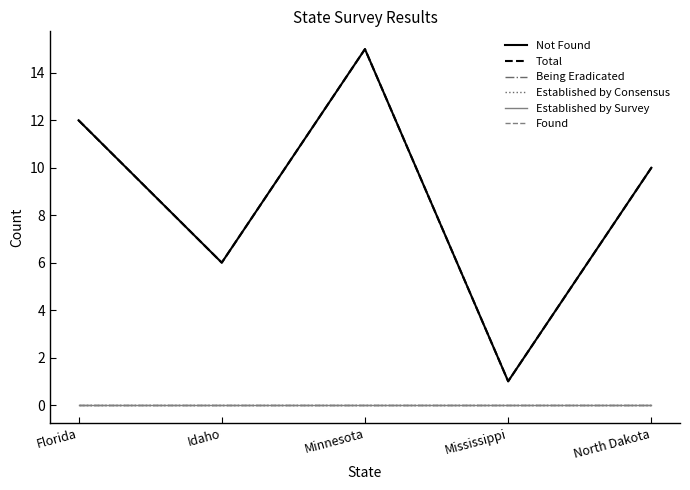

What is the label of the 2nd point from the right?

Mississippi